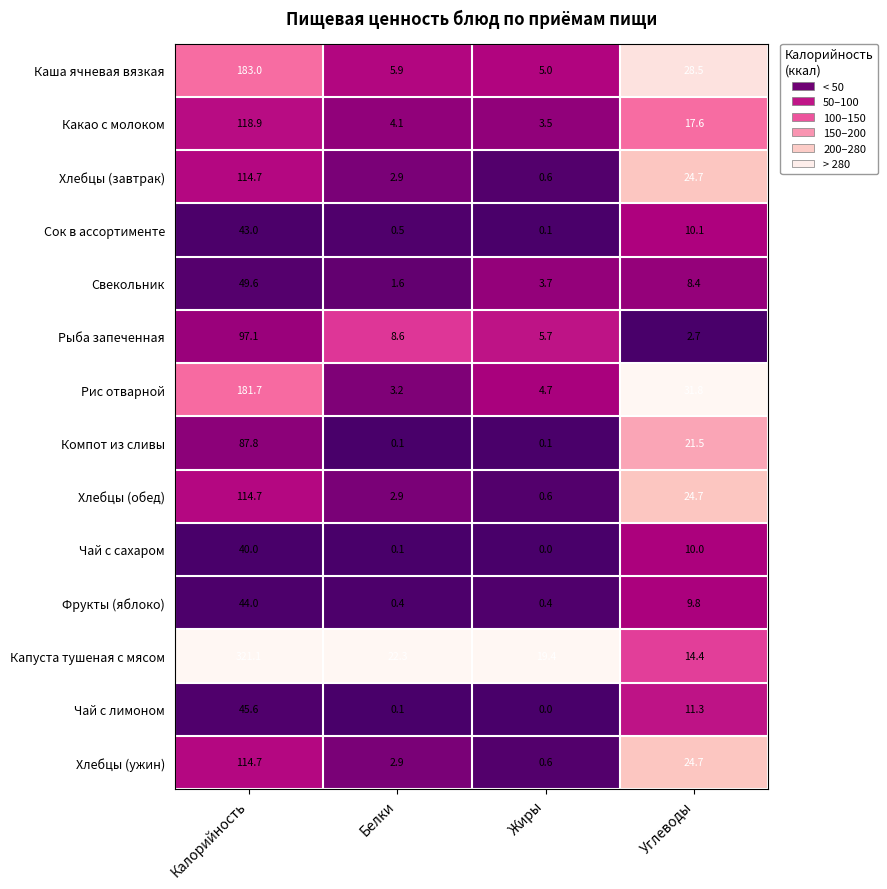

Which label corresponds to the smallest value in the chart?

Жиры